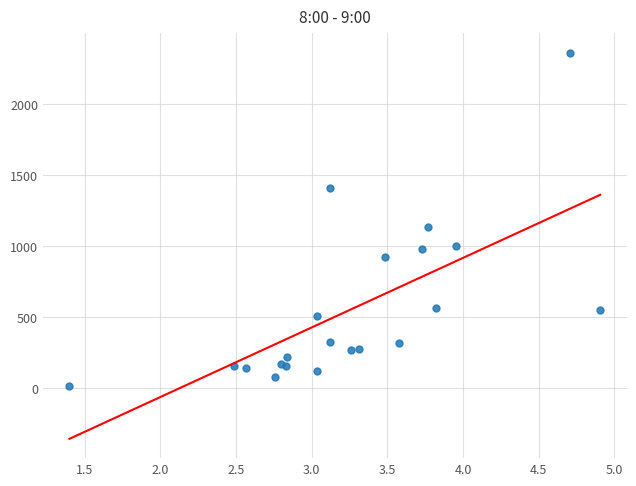

What Y value in the scatter plot is closest to 1190?

1136.8